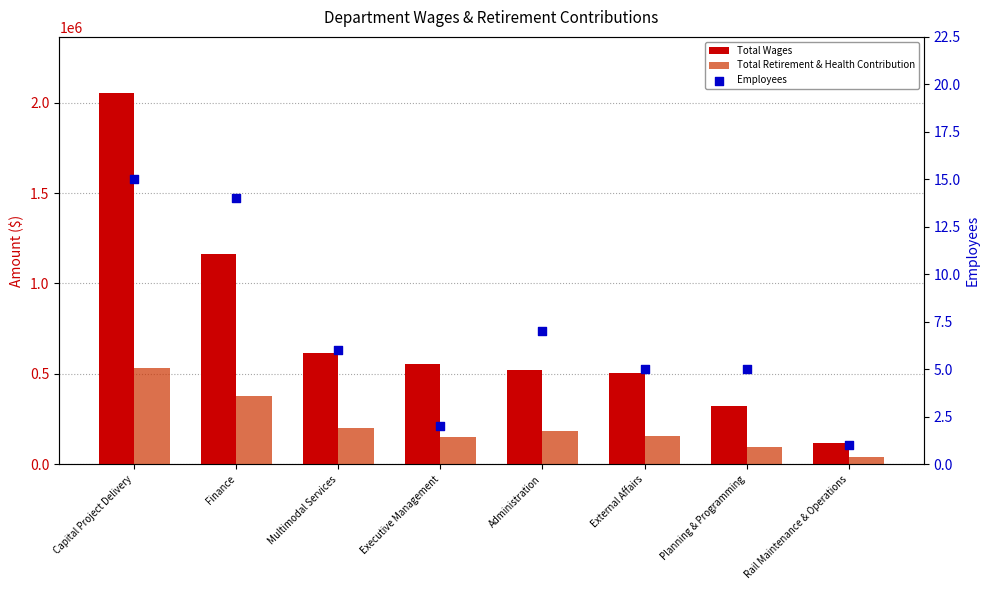

What is the total value across all series at External Affairs?

661235